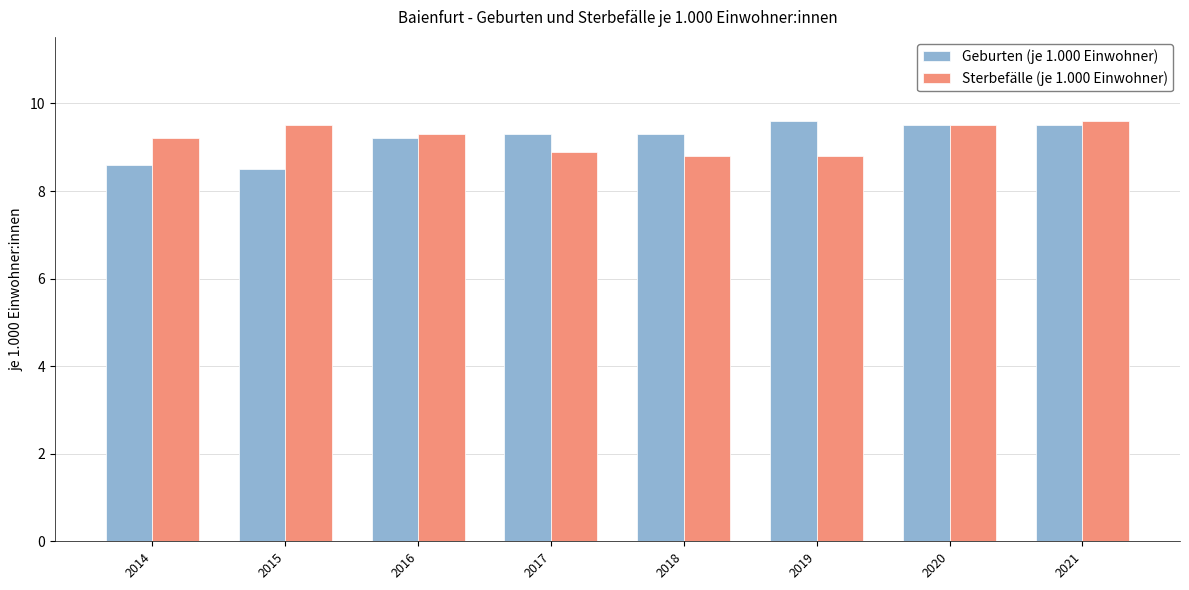

How many groups of bars are there?

8